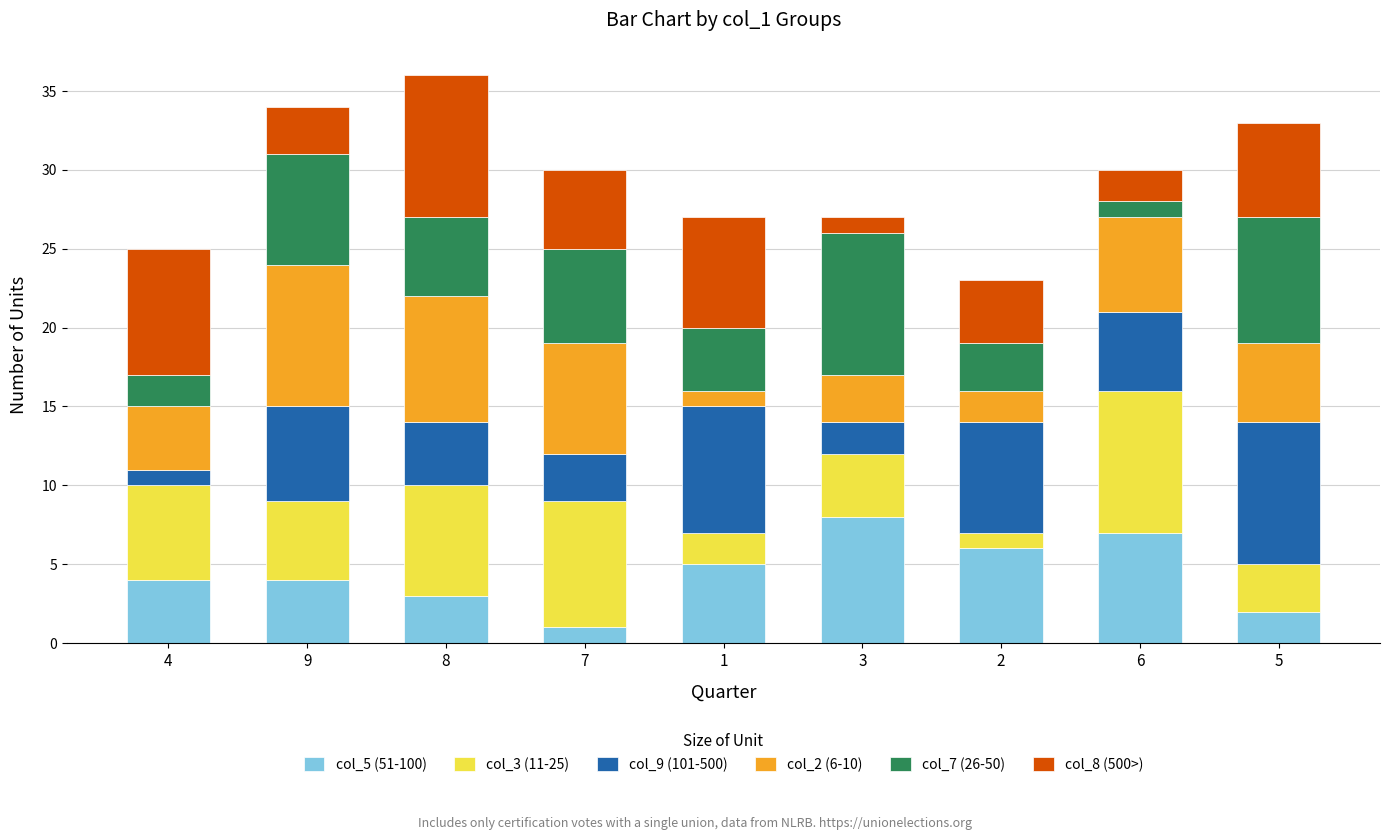

Does the chart contain stacked bars?

Yes